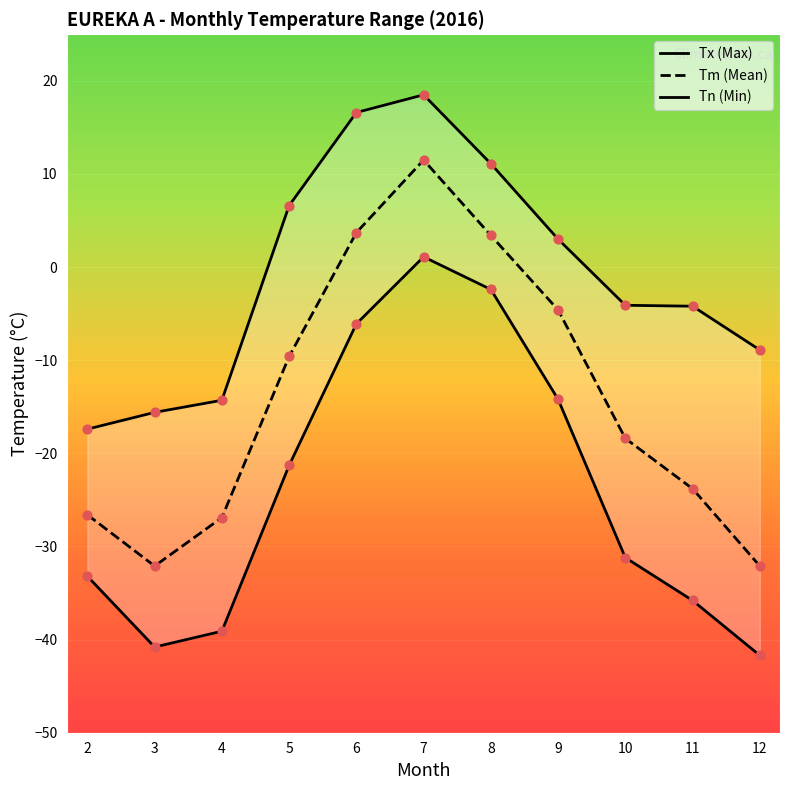

Is the value of Tm (Mean) at 3 greater than the value of Tx (Max) at 7?

No